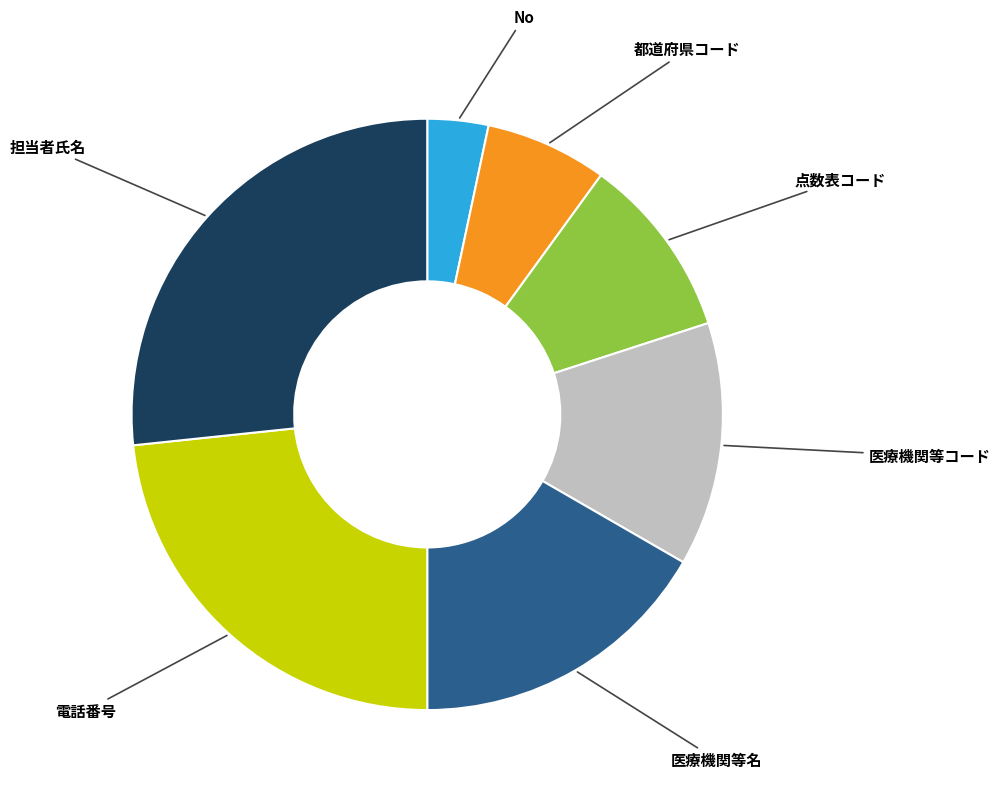

Do No and 医療機関等名 together represent more than half of the pie?

No